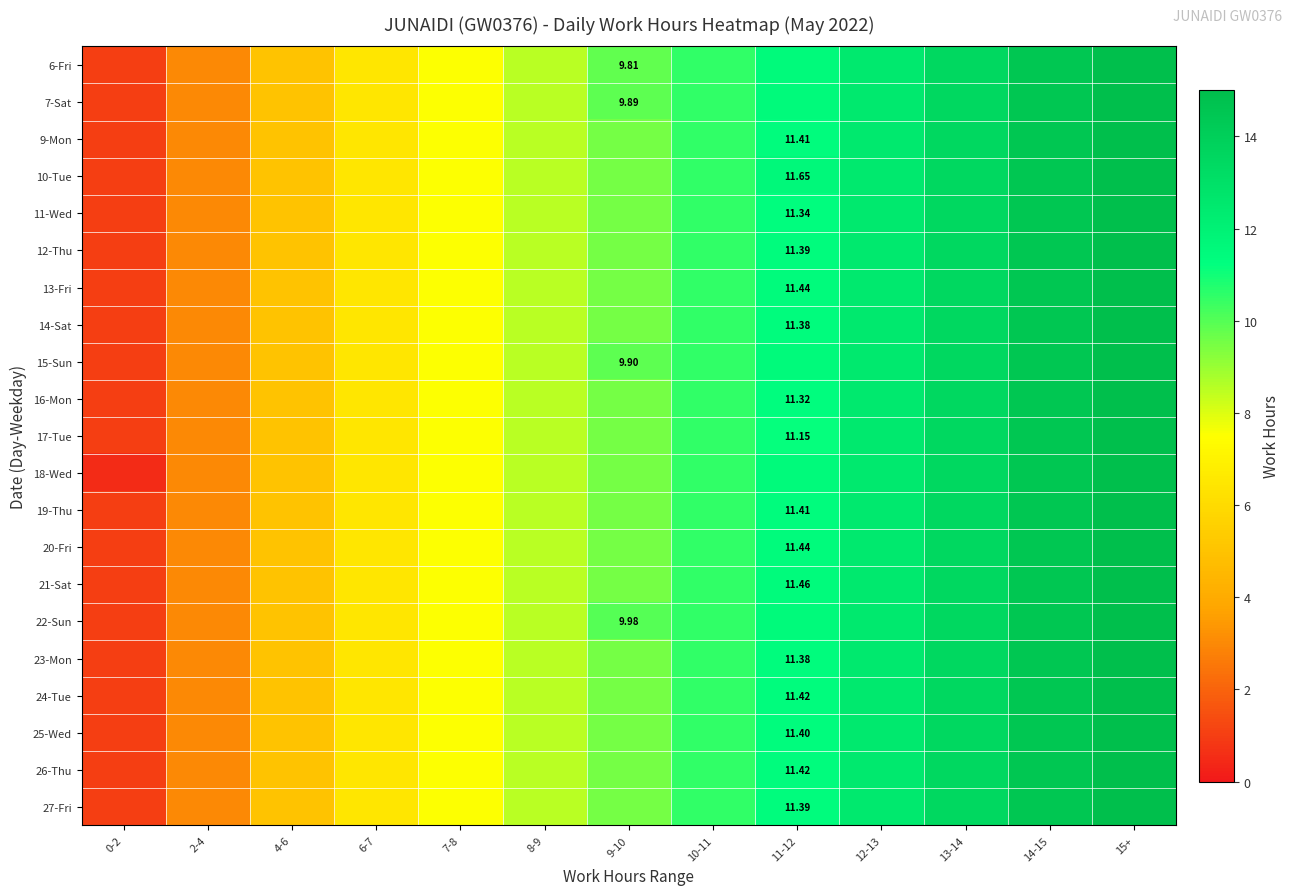

Between 6-7 and 7-8, which is larger?

7-8